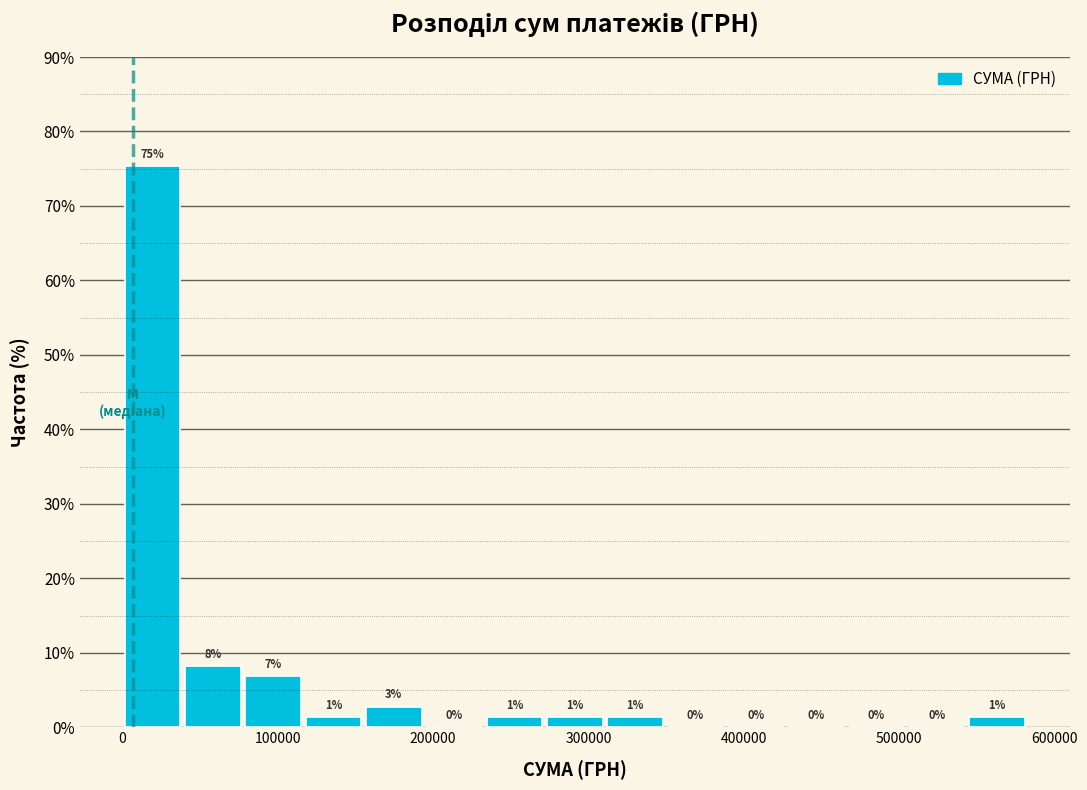

Around what value on the x-axis is the tallest bar? Give the approximate position of its centre, as read against the axis.

20000